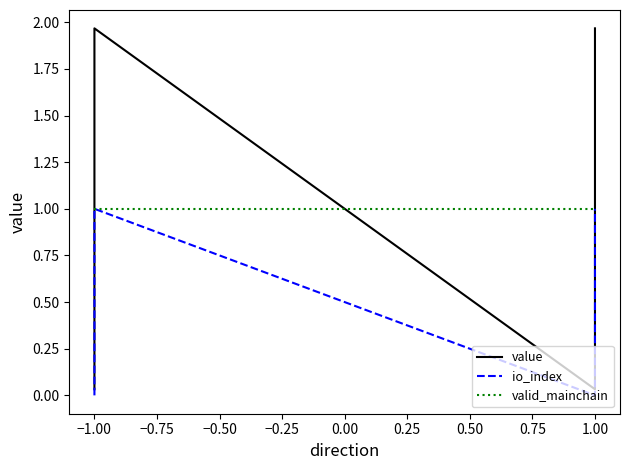

Which category has the highest value across all series?

−1.00